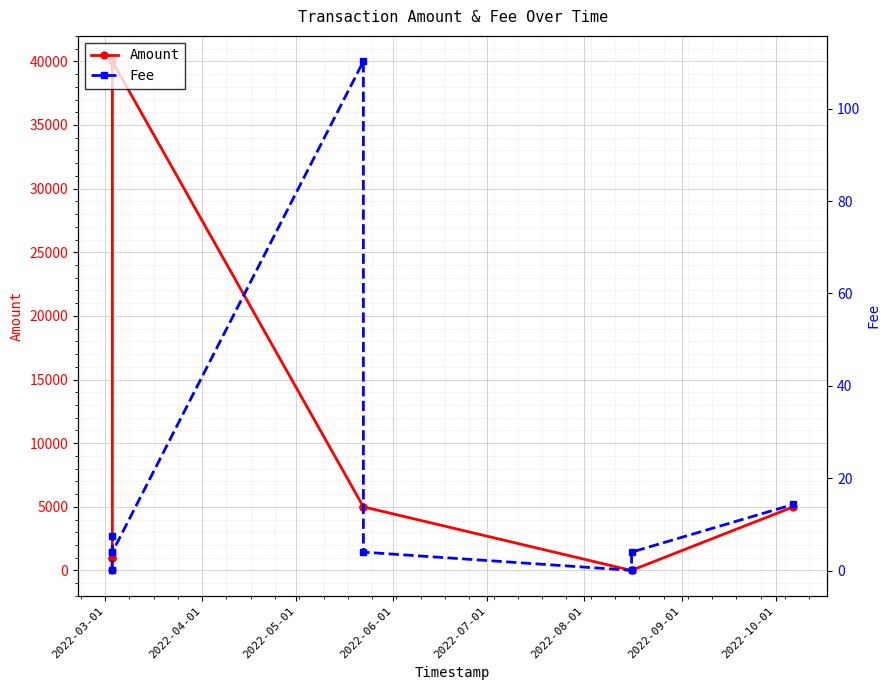

True or false: Amount has more than 0 points higher than both neighbors.

True